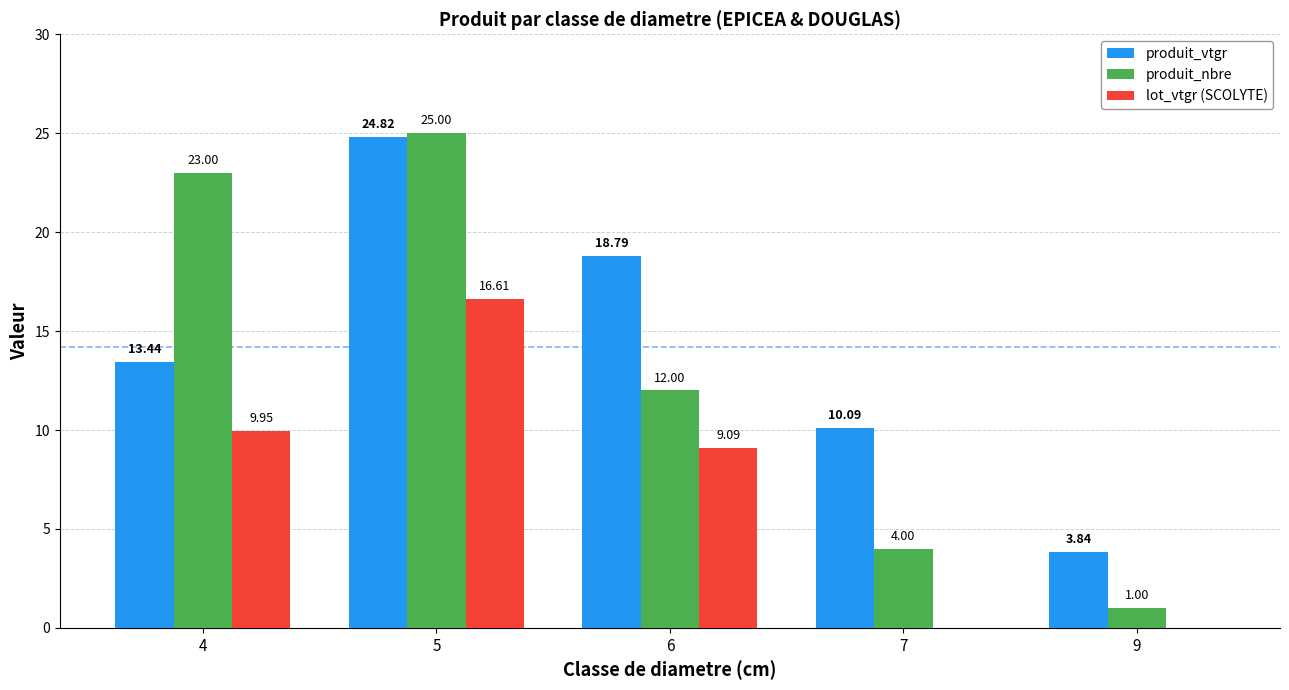

What are all the series names shown in the legend?

produit_vtgr, produit_nbre, lot_vtgr (SCOLYTE)